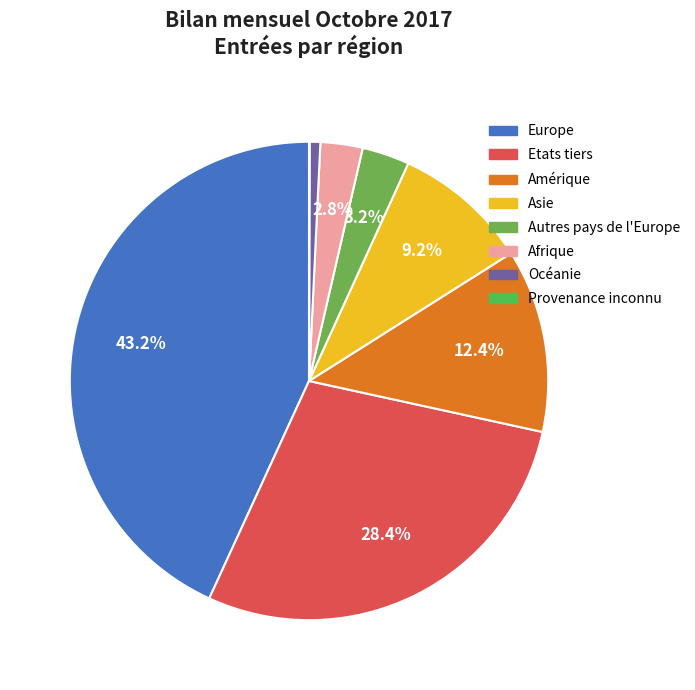

How many segments does this pie chart have?

8